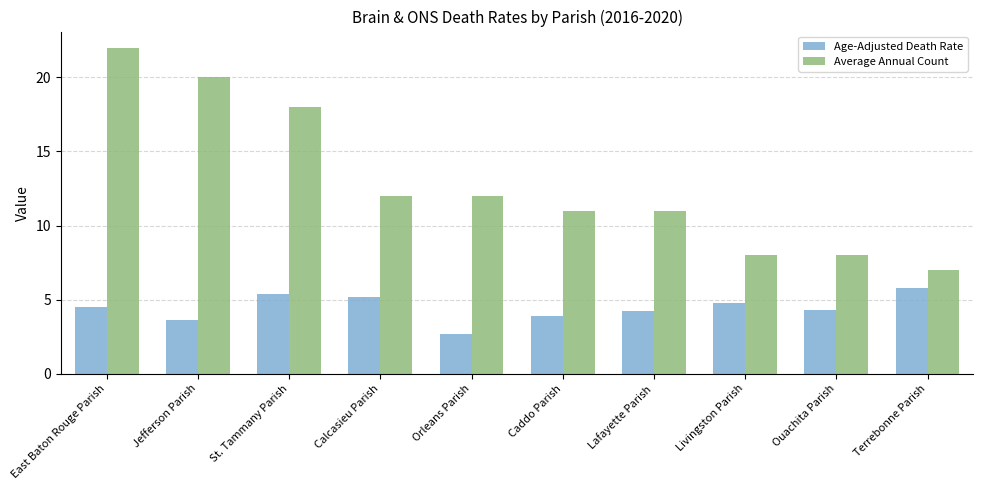

What is the maximum value for Average Annual Count?

22.0